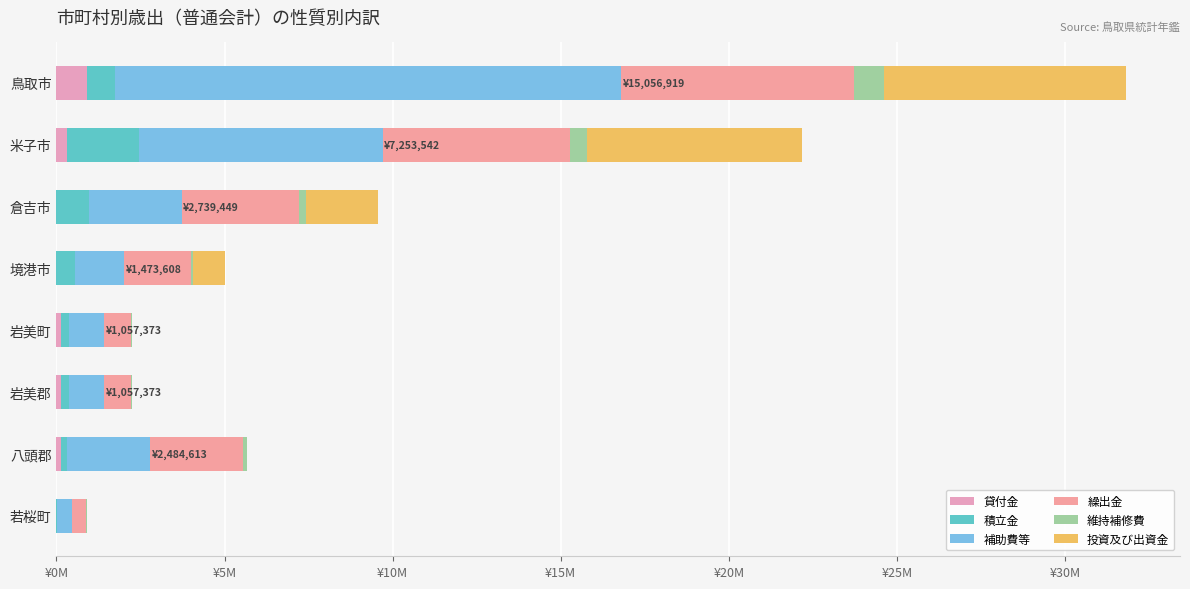

How many categories are shown in the chart?

8